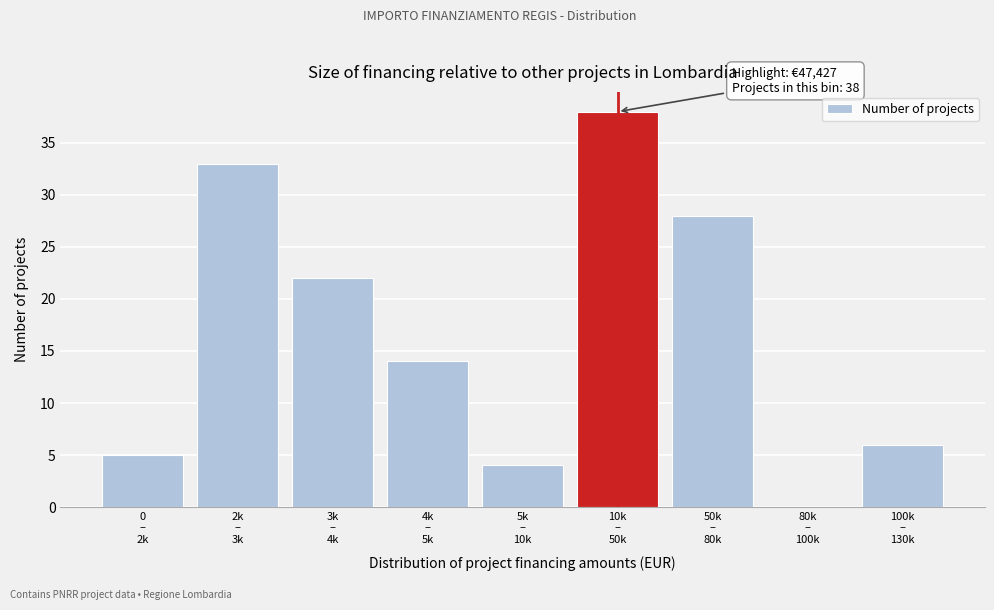

What is the maximum value shown in the chart?

38